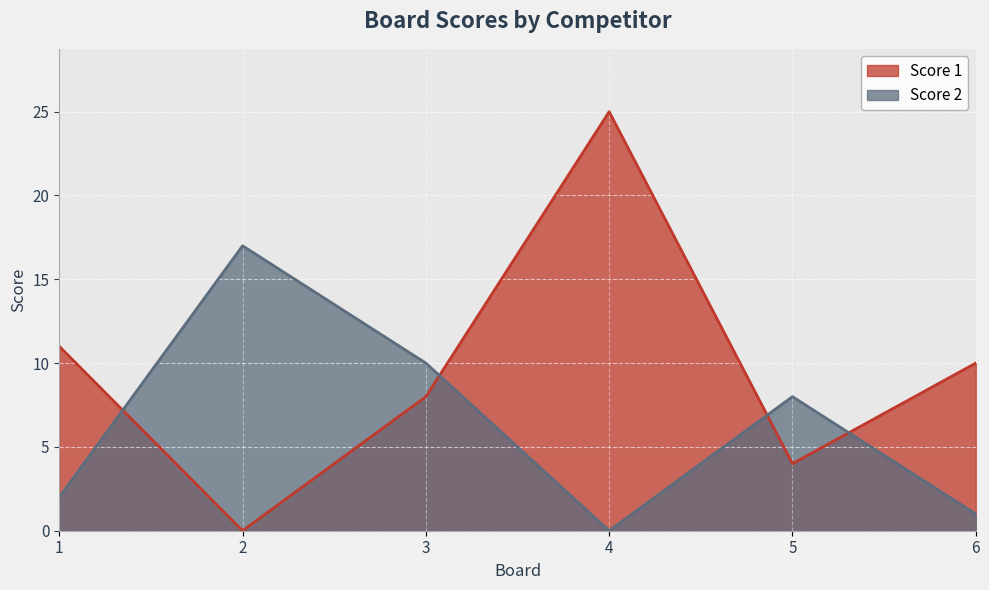

How many positive values does the Score 1 series have?

5